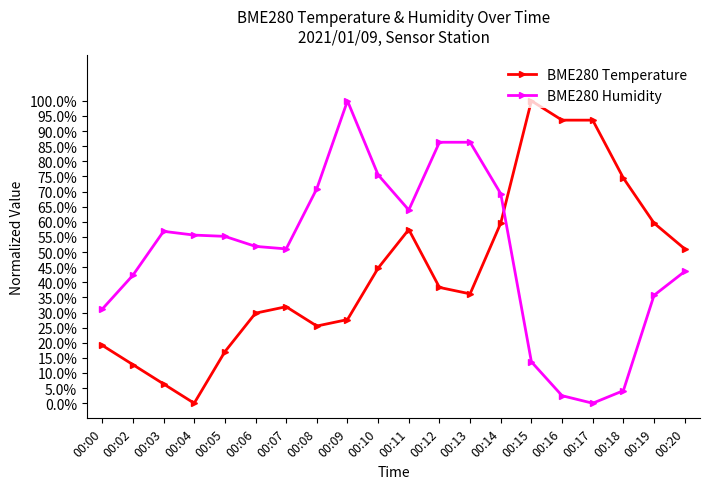

Is the value of BME280 Humidity at 00:20 greater than the value of BME280 Temperature at 00:08?

Yes